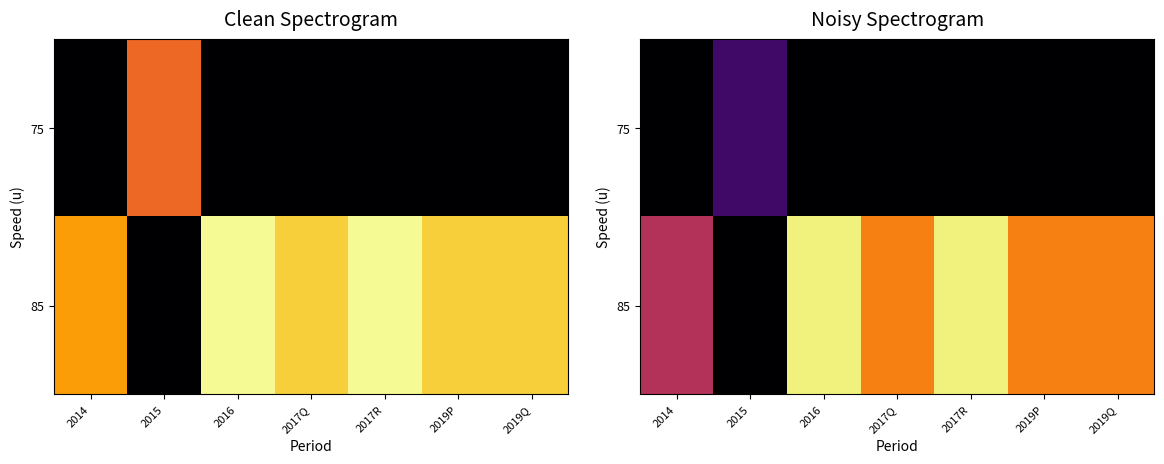

Which label corresponds to the smallest value in the chart?

2015